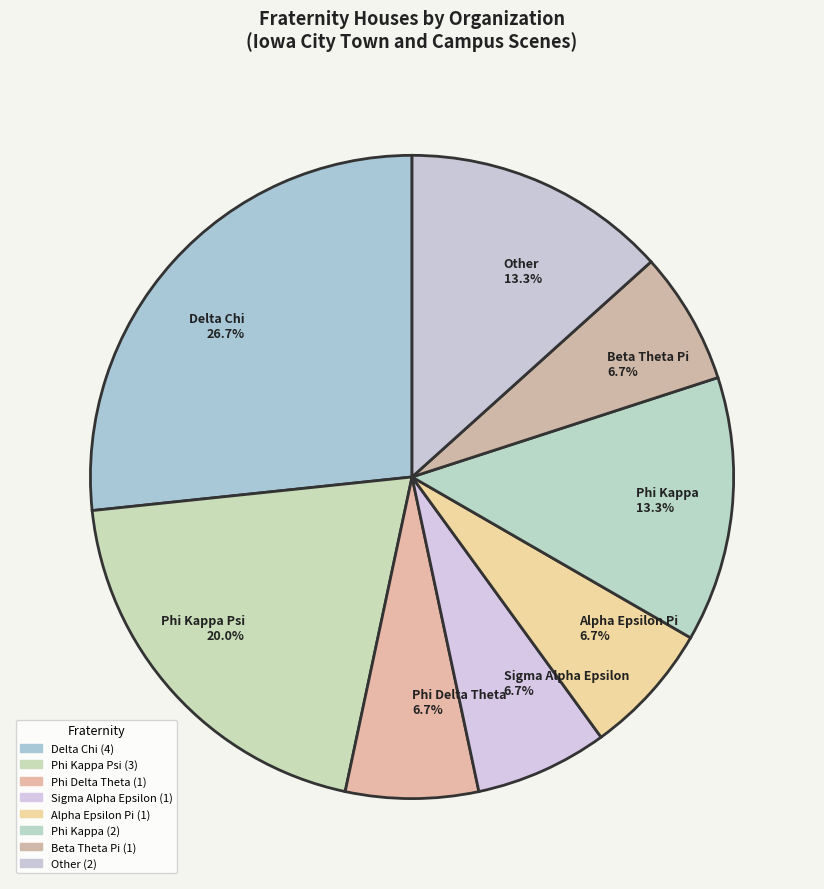

True or false: Other accounts for 18% of the total.

False